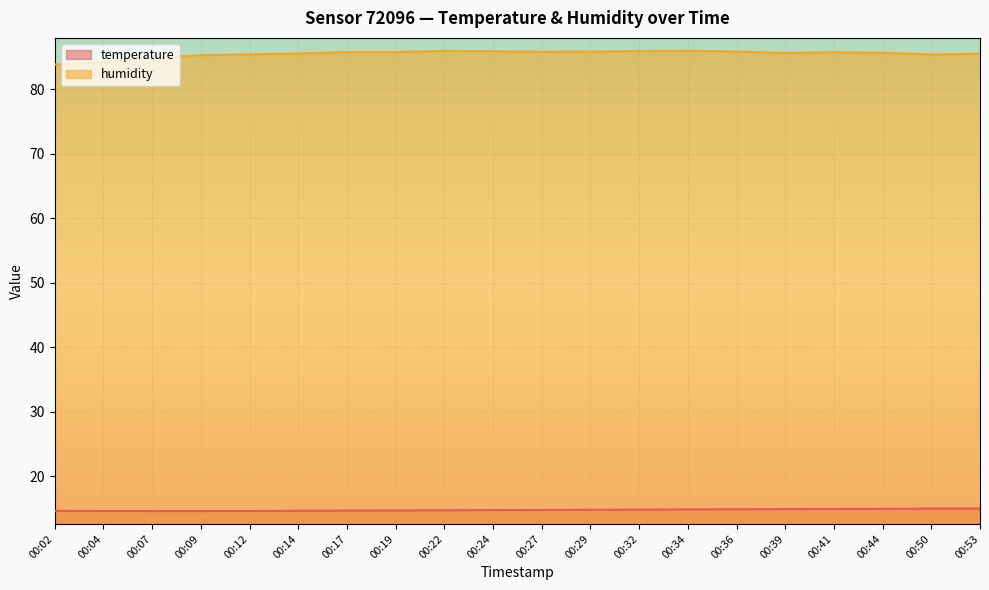

At which category does the chart reach its peak across all series?

00:34